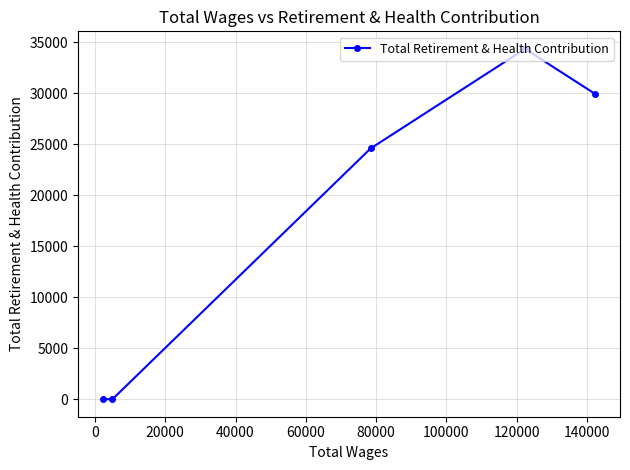

What is the sum of all values?

88826.2